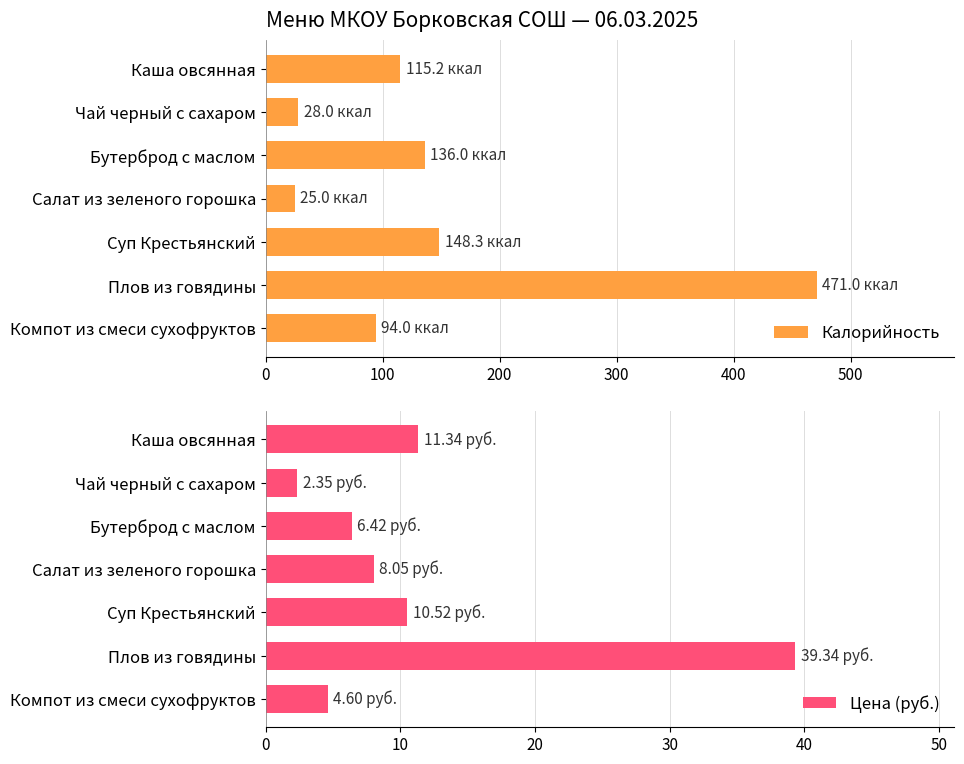

How many bars are there in total?

14